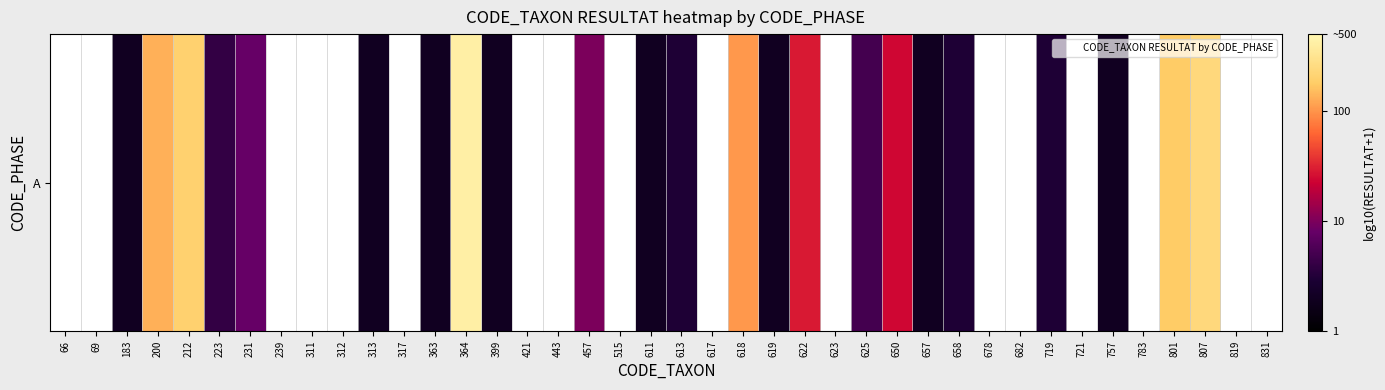

What is the change in value from 364 to 611?

-2.3